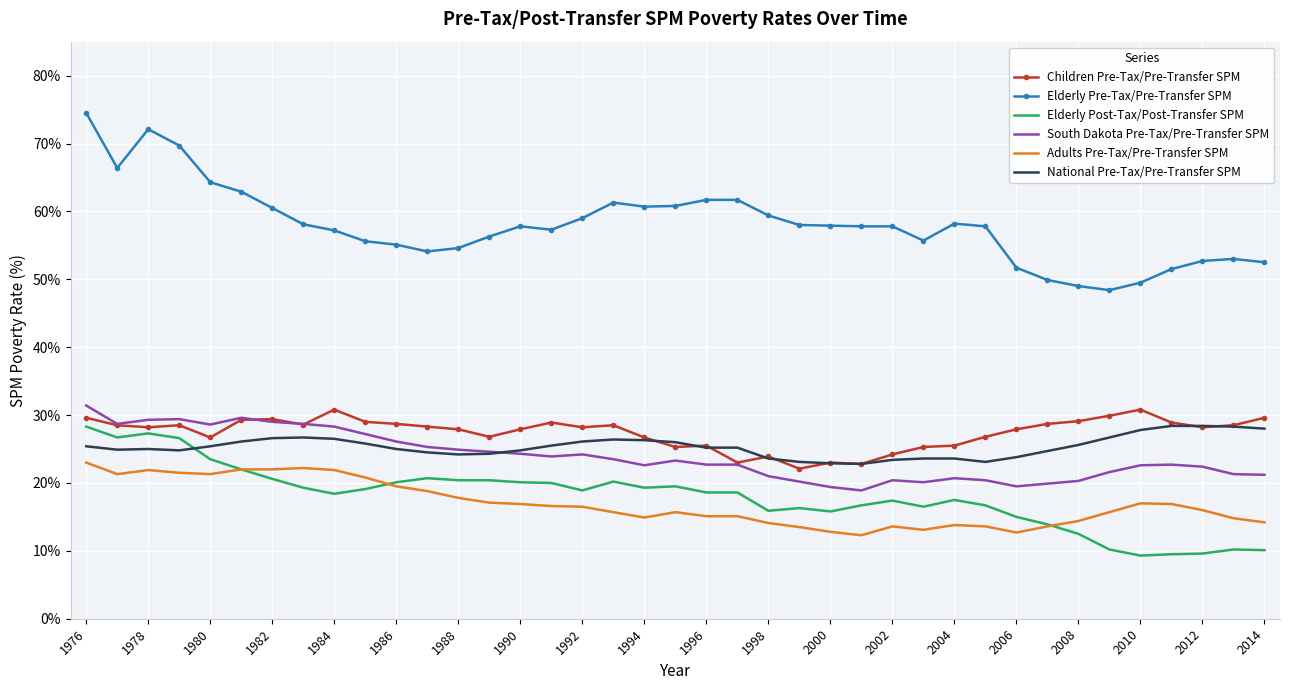

What is the smallest value displayed?

9.3